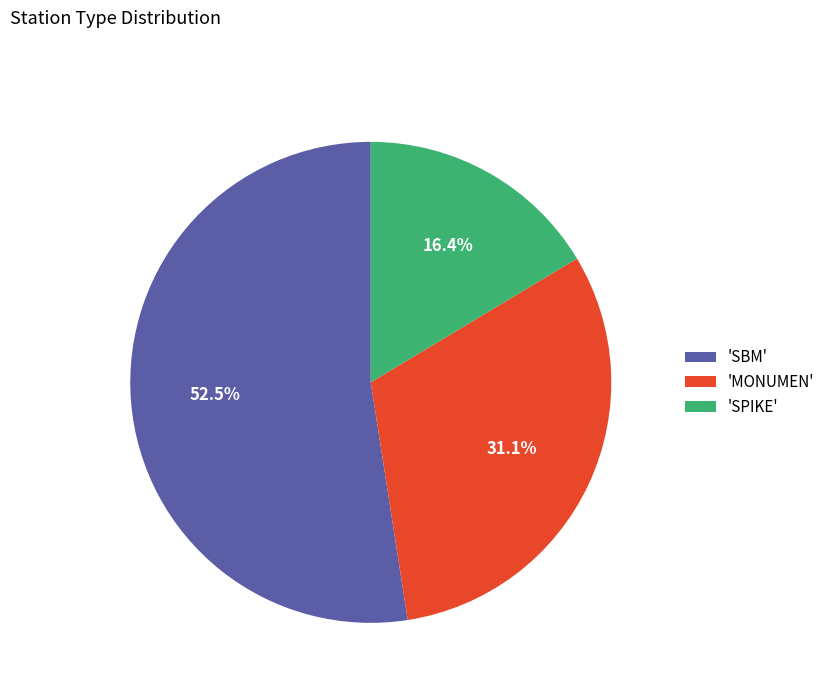

To the nearest percent, what is the average slice percentage?

33%